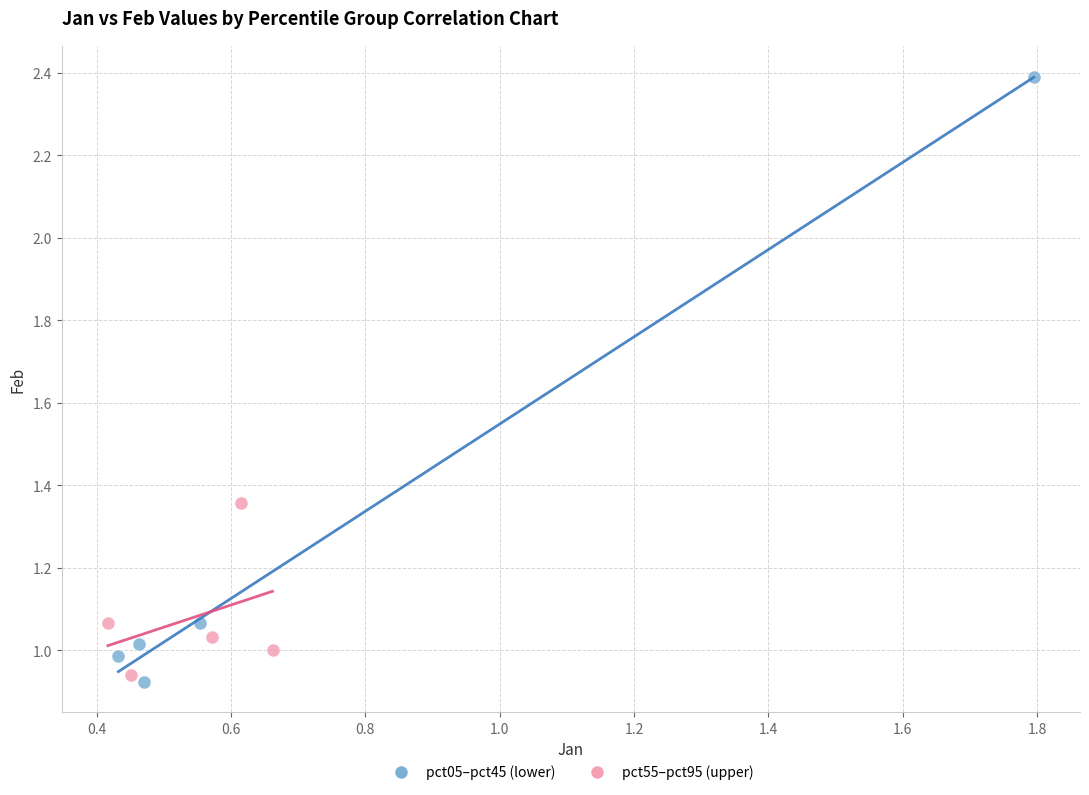

Which series contains the highest Y value?

pct05–pct45 (lower)